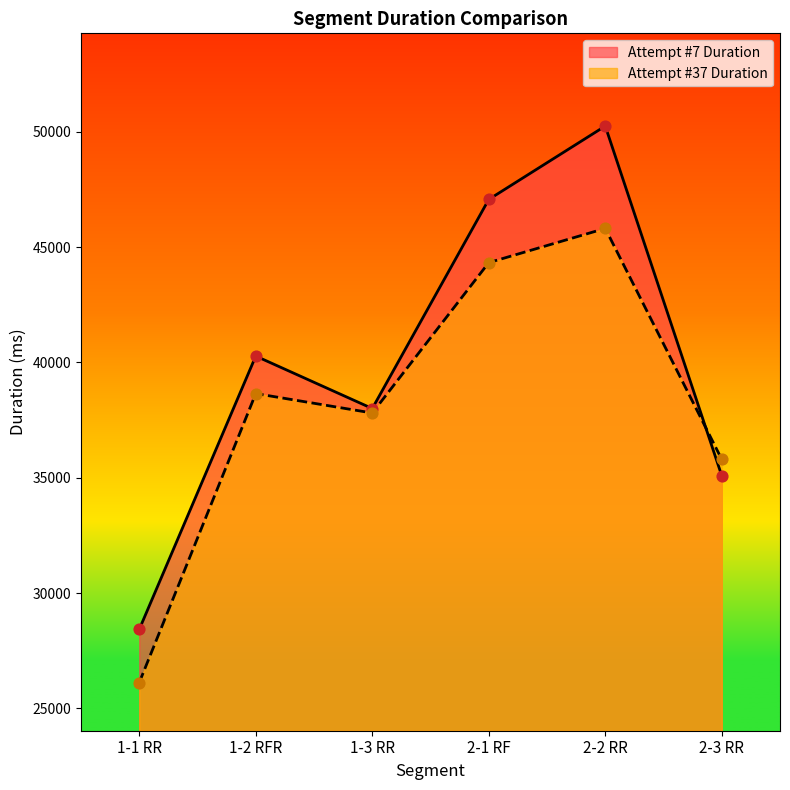

What is the total value across all series at 1-2 RFR?

78925